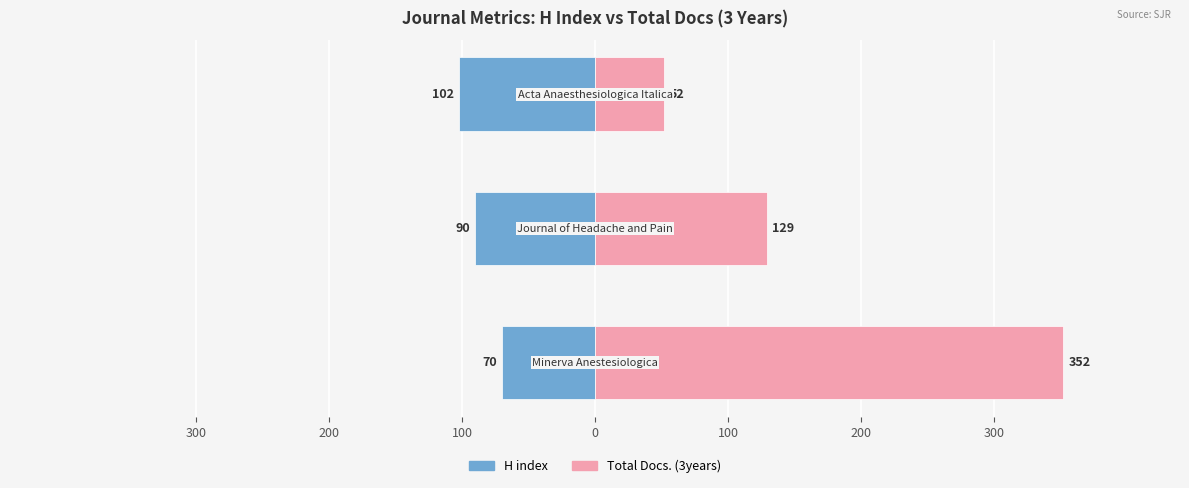

Reading left to right, list all the values displayed in this chart.

H index: 300=-70	200=-90	100=-102
Total Docs. (3years): 300=352	200=129	100=52